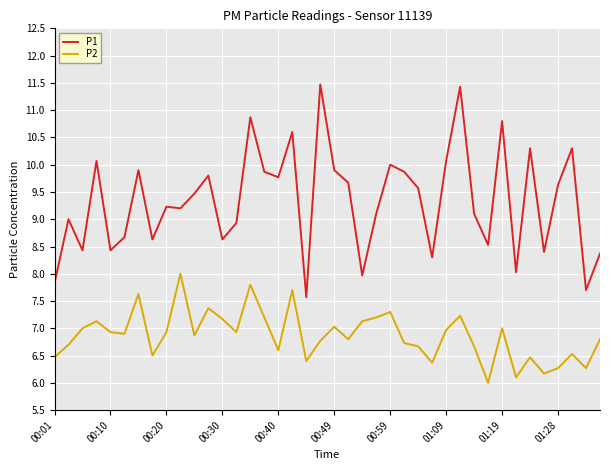

List the series in order of their peak value, lowest first.

P2, P1